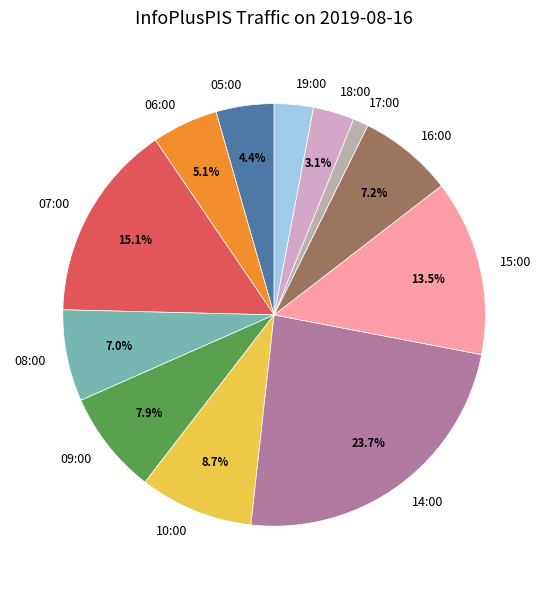

Which has a higher value, 10:00 or 09:00?

10:00